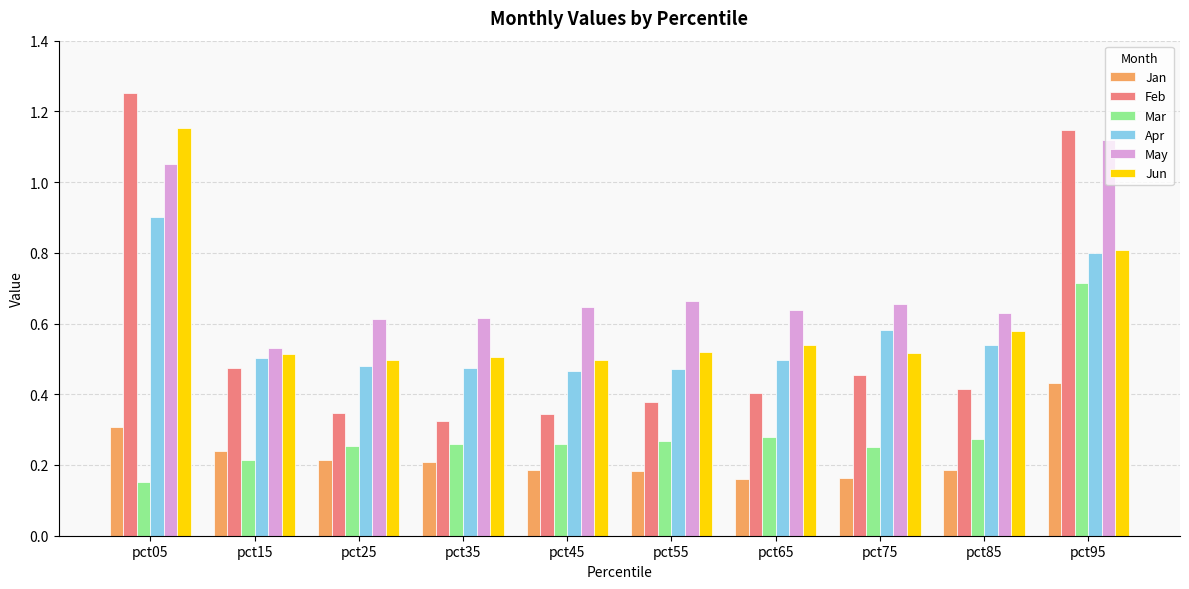

At which category is the sum across all series the highest?

pct95